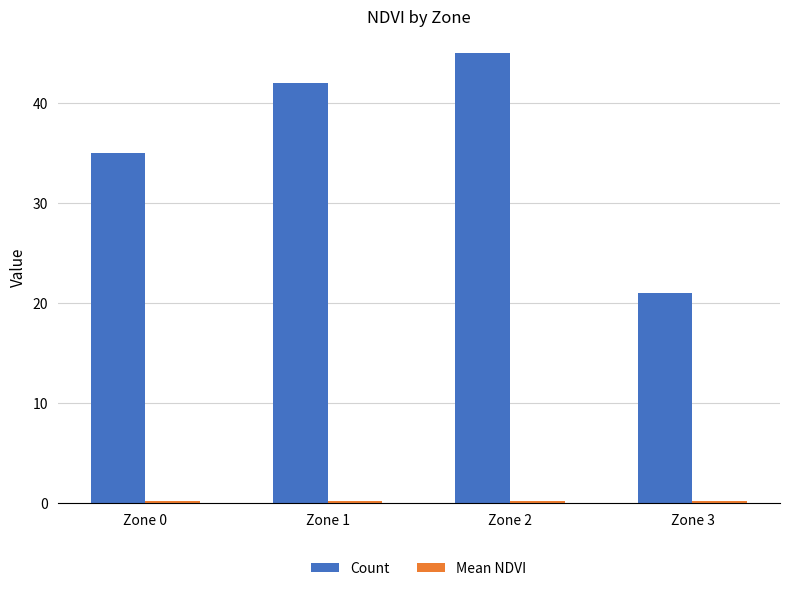

Which label corresponds to the largest value in the chart?

Zone 2